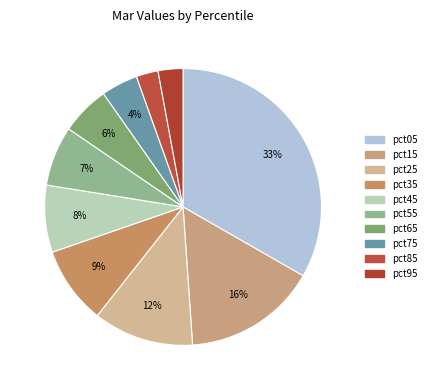

Count the number of slices in the pie.

10